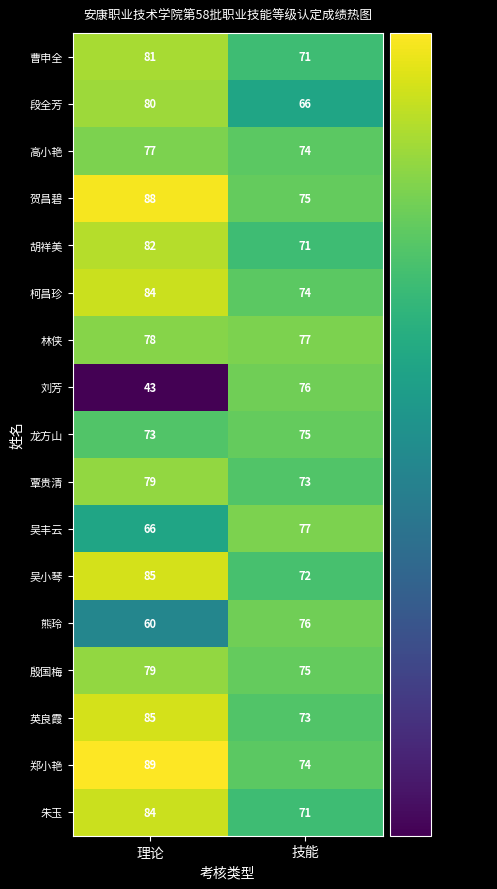

Which series has the widest spread of values?

刘芳